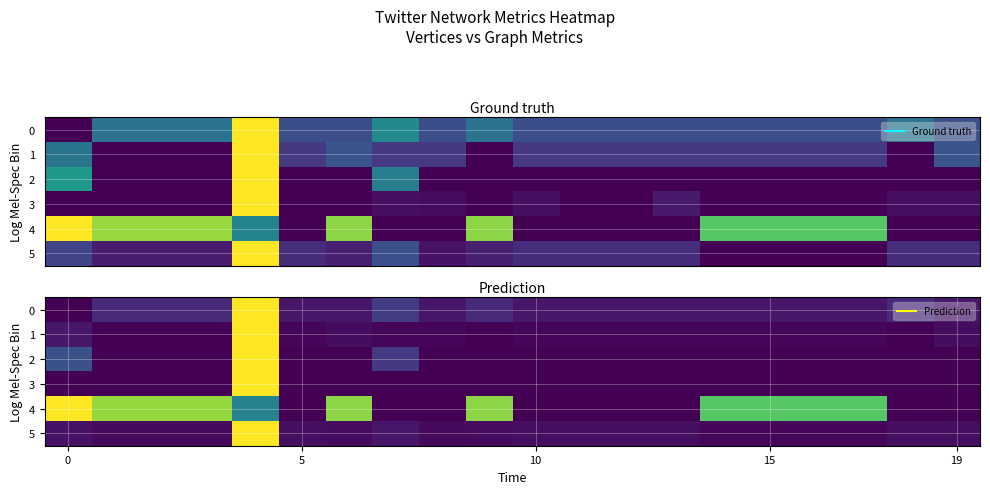

The 0 series shows 0.0 at 10. True or false?

False